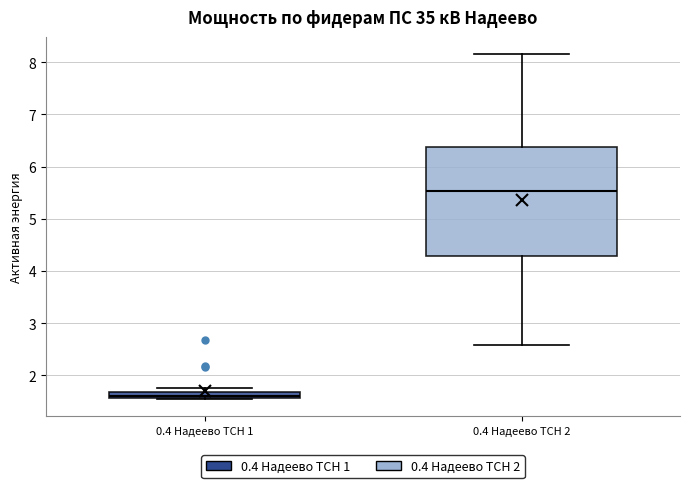

Where does the lower whisker of the box for 0.4 Надеево ТСН 2 end on the y-axis? The values are not printed on the chart, so give them approximately, as read against the axis.

2.6